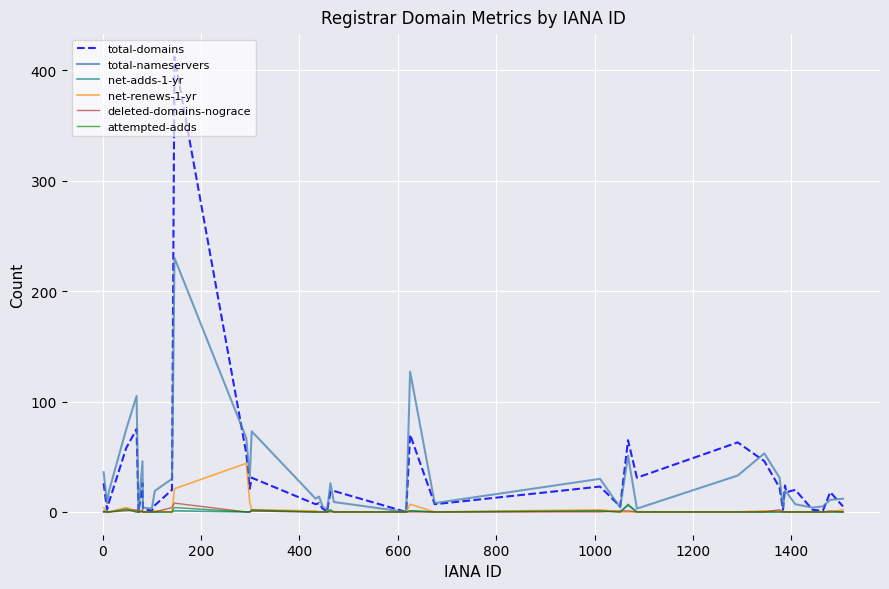

How many categories are shown in the chart?

40